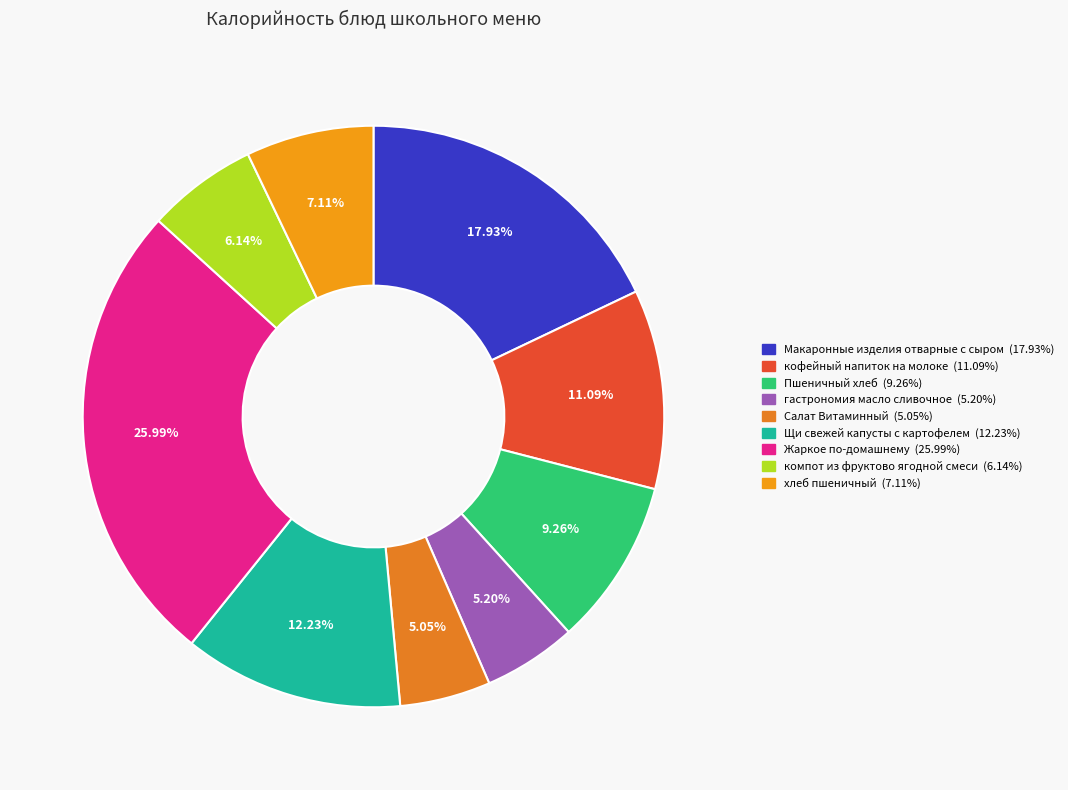

To the nearest percent, what is the difference between the largest and smallest slice percentages?

21%